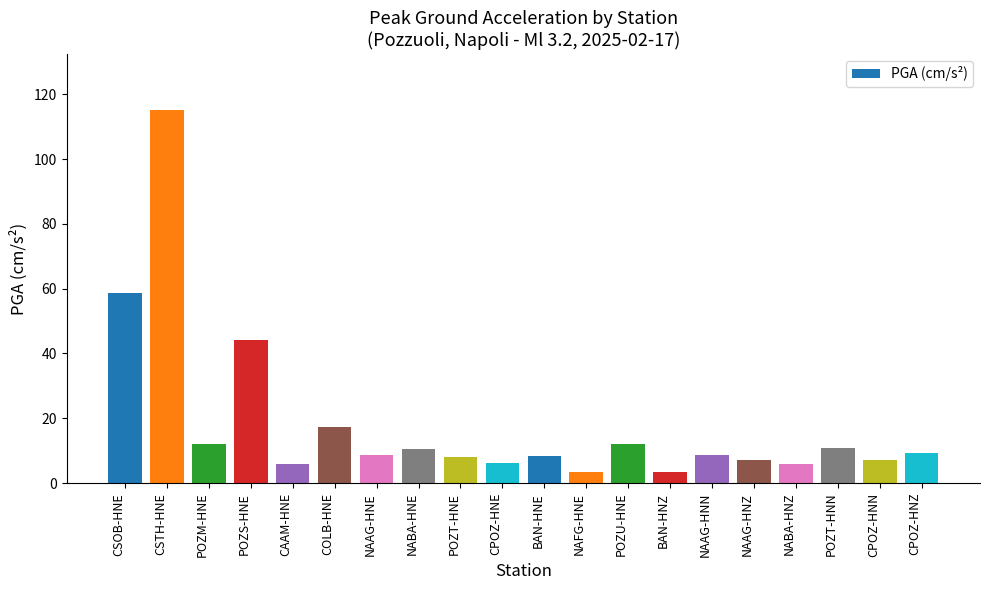

The value at POZM-HNE is 3.8. True or false?

False